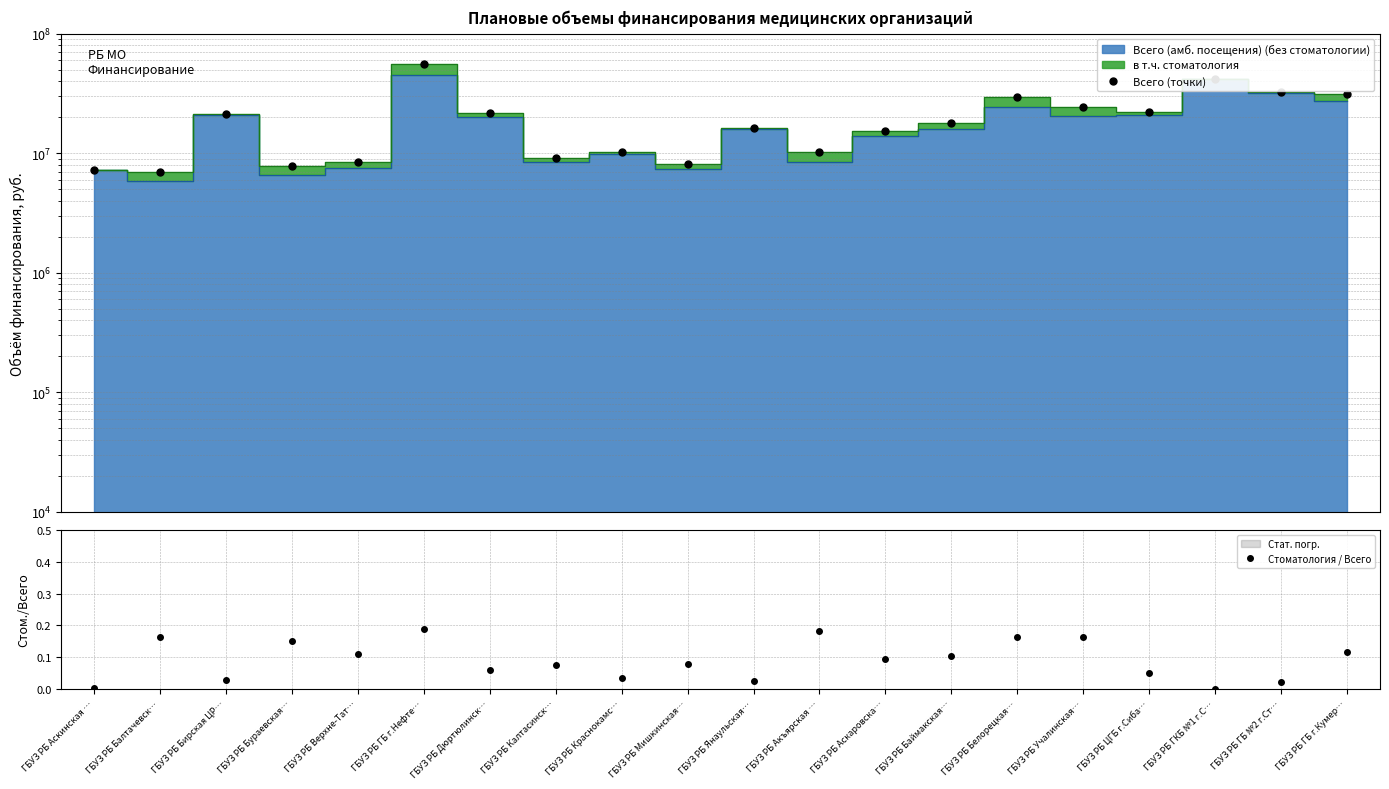

Between ГБУЗ РБ Аскинская … and ГБУЗ РБ Баймакская…, which series saw the biggest shift?

Всего (точки)